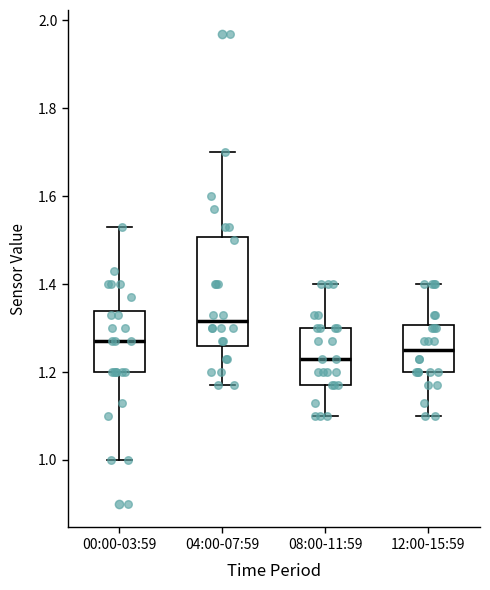

Which box has the highest median line?

04:00-07:59